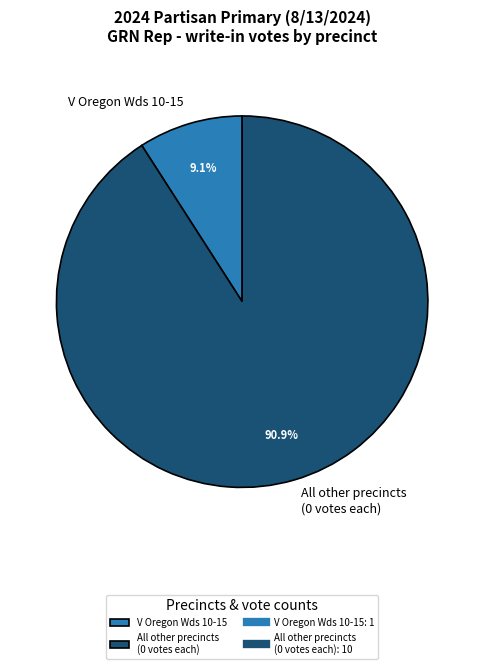

Rank the categories by value from lowest to highest.

V Oregon Wds 10-15, All other precincts (0 votes each)